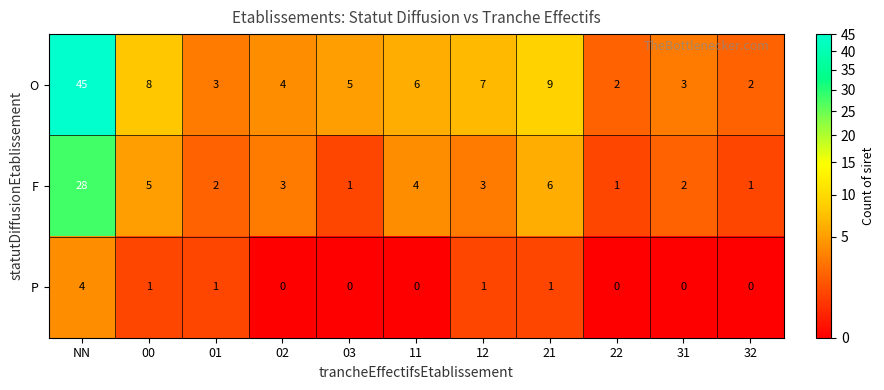

Which series has the largest total across all categories?

O